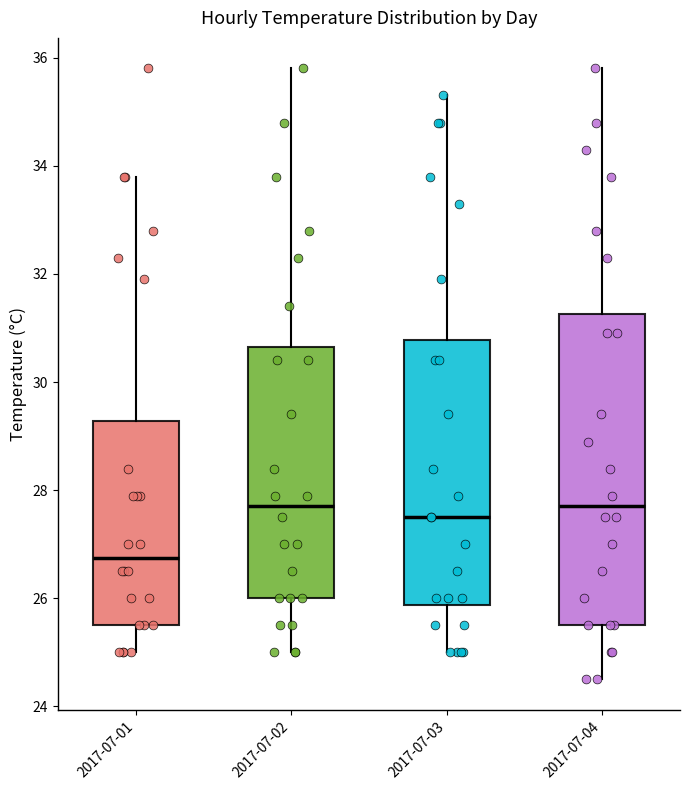

Where does the lower whisker of the box for 2017-07-04 end on the y-axis? The values are not printed on the chart, so give them approximately, as read against the axis.

24.6